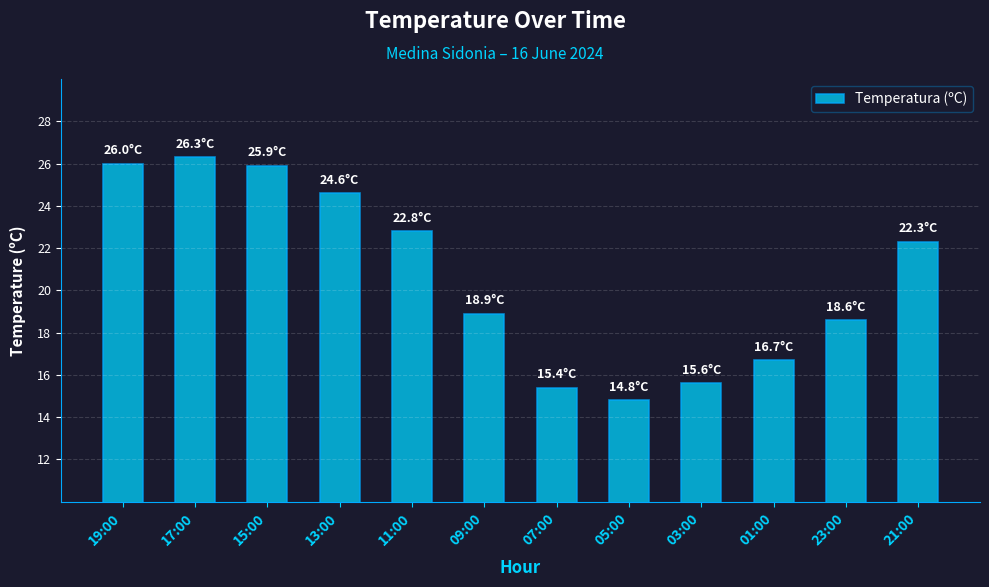

What is the value of the 11th bar from the left?

18.6